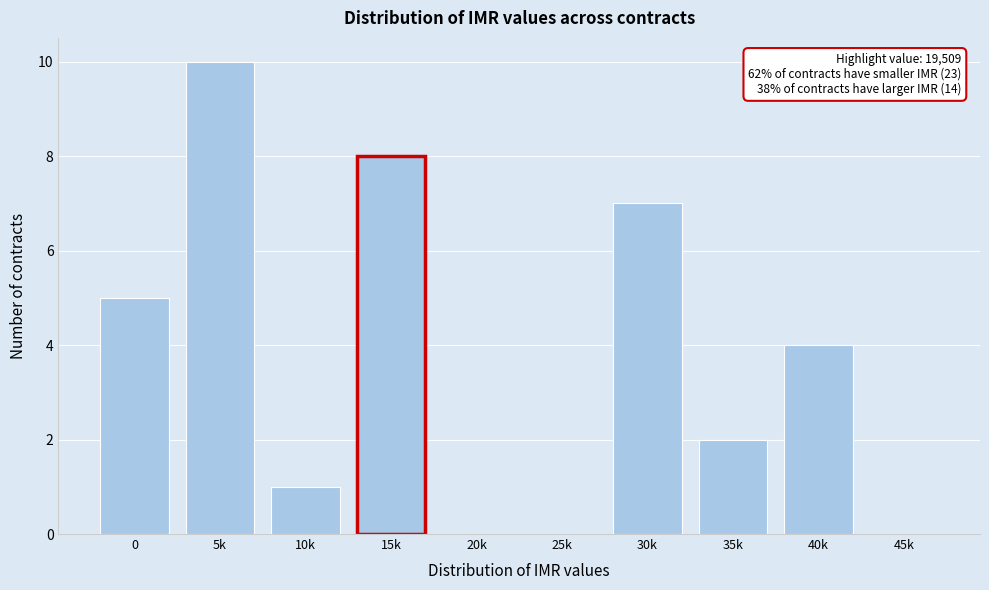

Reading left to right, transcribe all the data shown in this chart.

0=5	5k=10	10k=1	15k=8	20k=0	25k=0	30k=7	35k=2	40k=4	45k=0